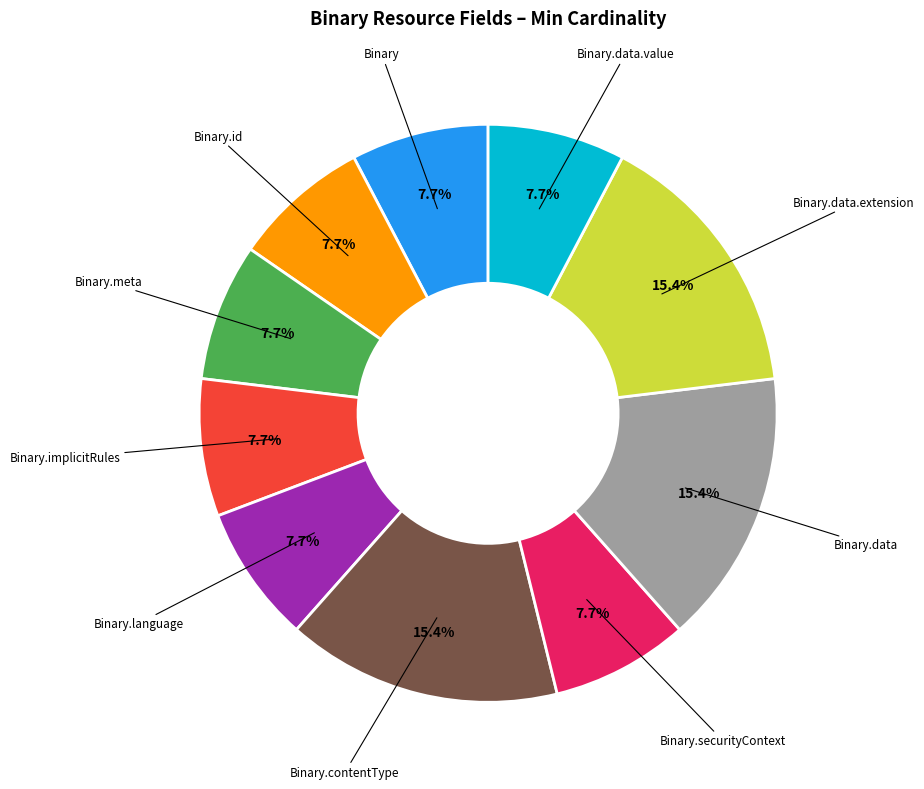

Is there a majority slice in this chart?

No